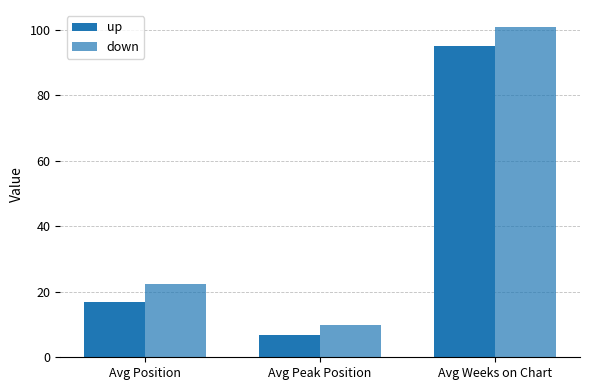

Are the bars horizontal?

No